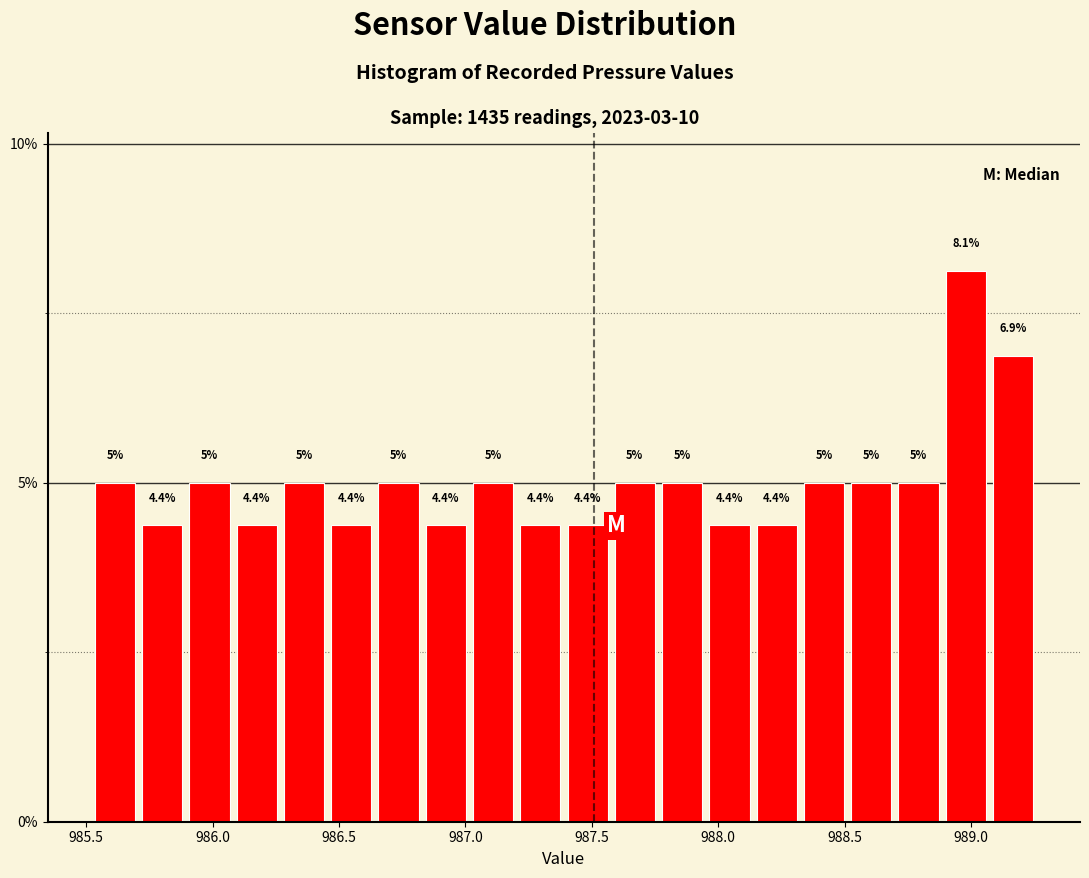

Around what value on the x-axis is the tallest bar? Give the approximate position of its centre, as read against the axis.

989.00